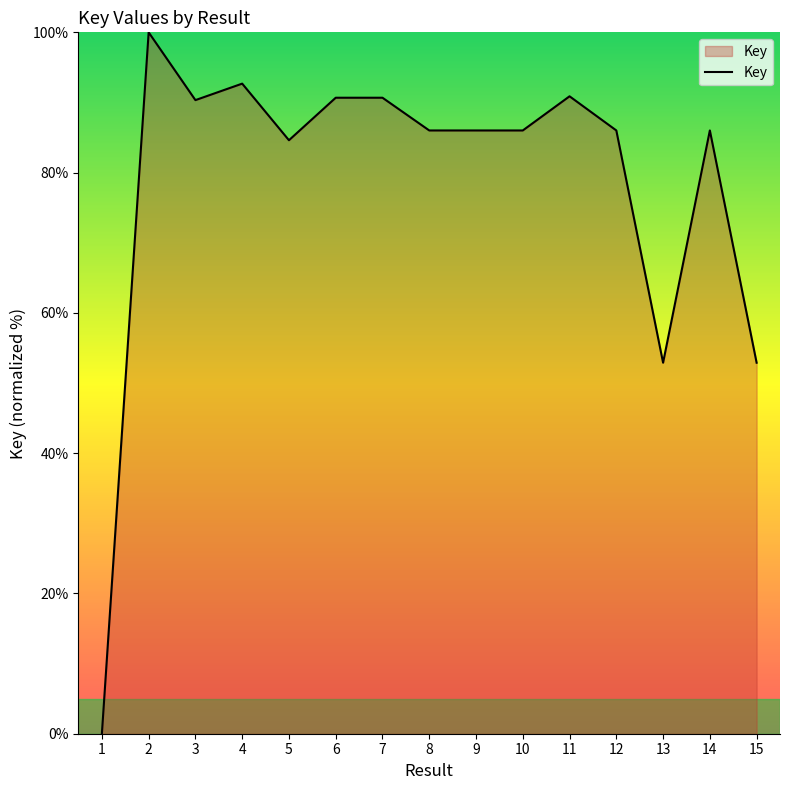

How many lines are shown in the chart?

1